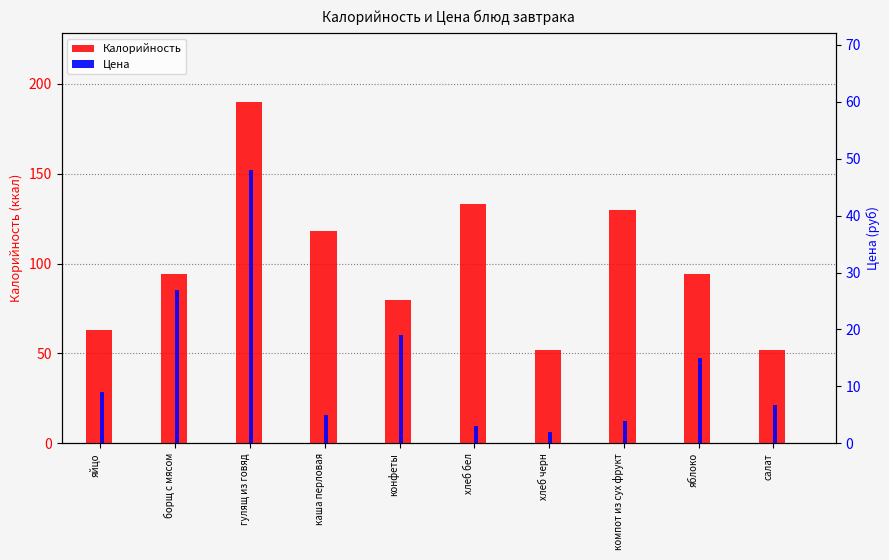

True or false: Цена has a value of 2.5 at каша перловая.

False